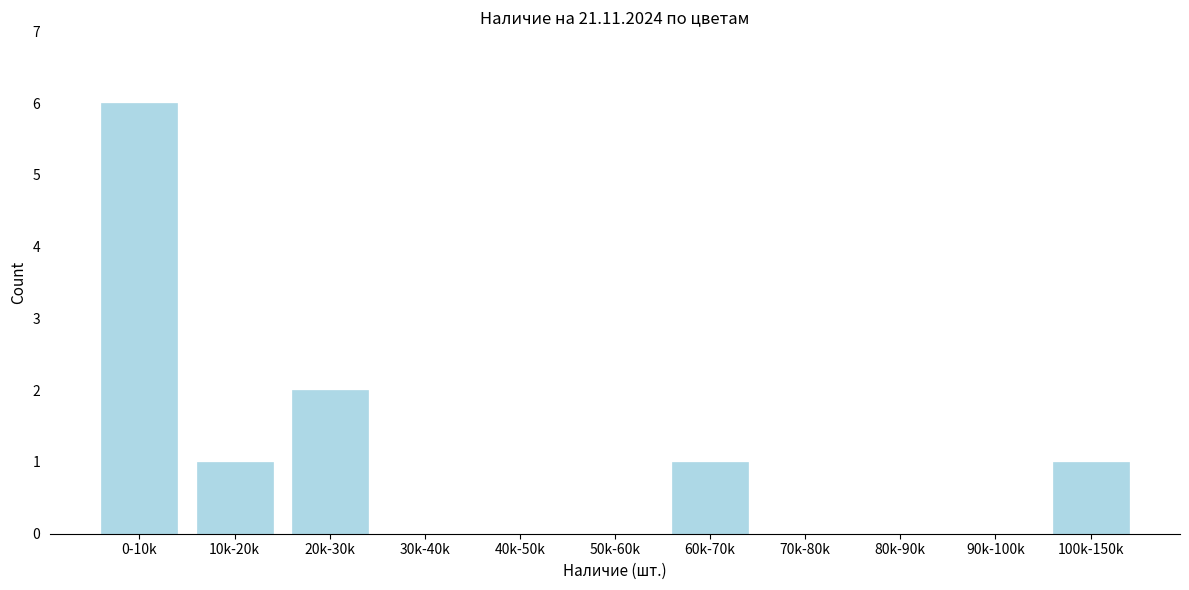

Reading right to left, what are all the values shown in this chart?

100k-150k=1	90k-100k=0	80k-90k=0	70k-80k=0	60k-70k=1	50k-60k=0	40k-50k=0	30k-40k=0	20k-30k=2	10k-20k=1	0-10k=6